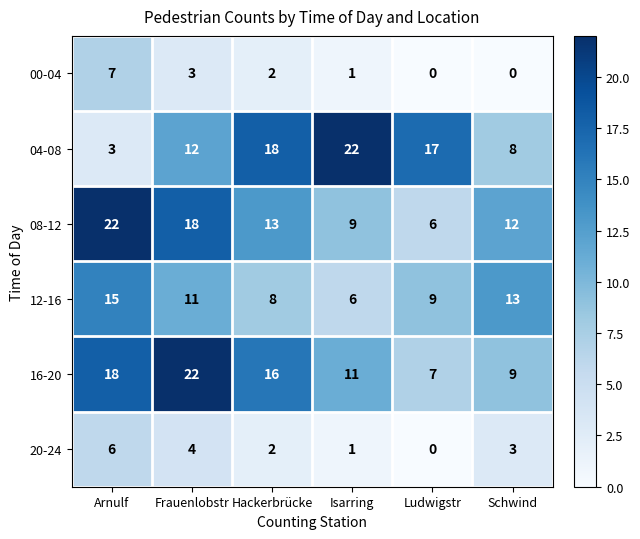

How many 20-24 values are between 1 and 4?

4